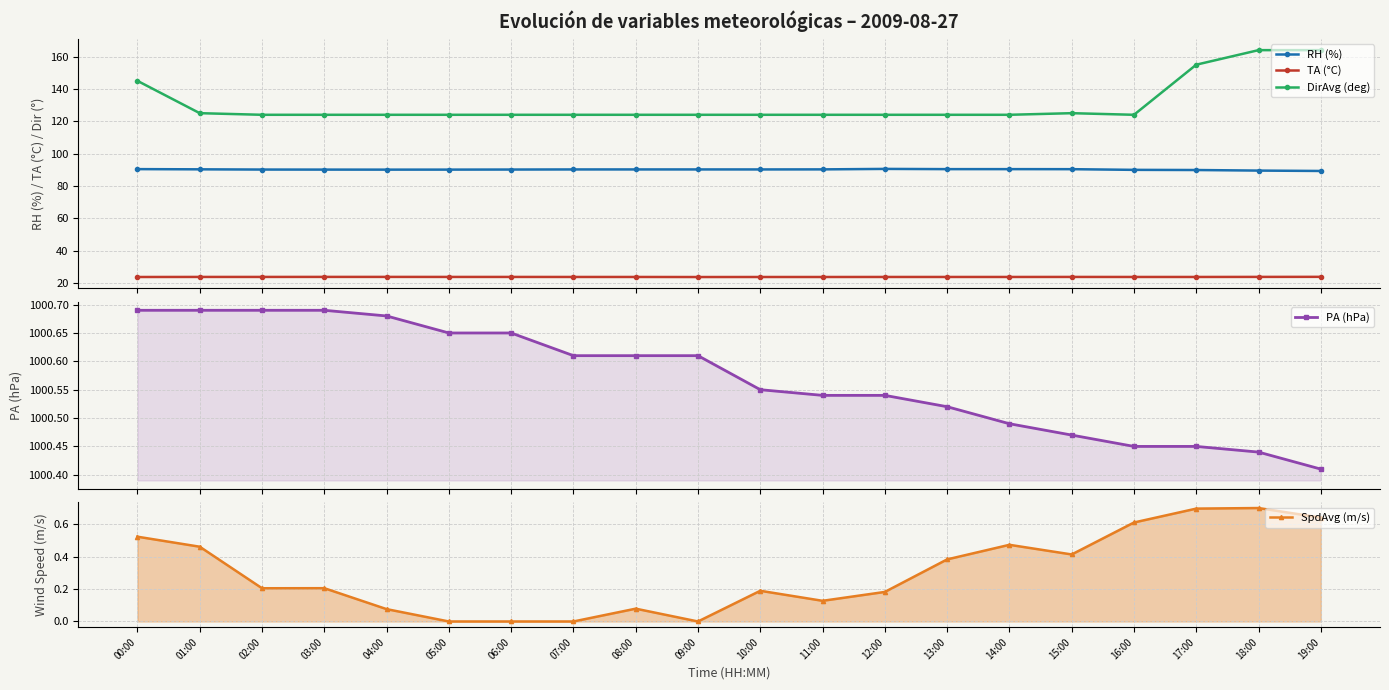

What is the label of the 14th point from the left?

13:00